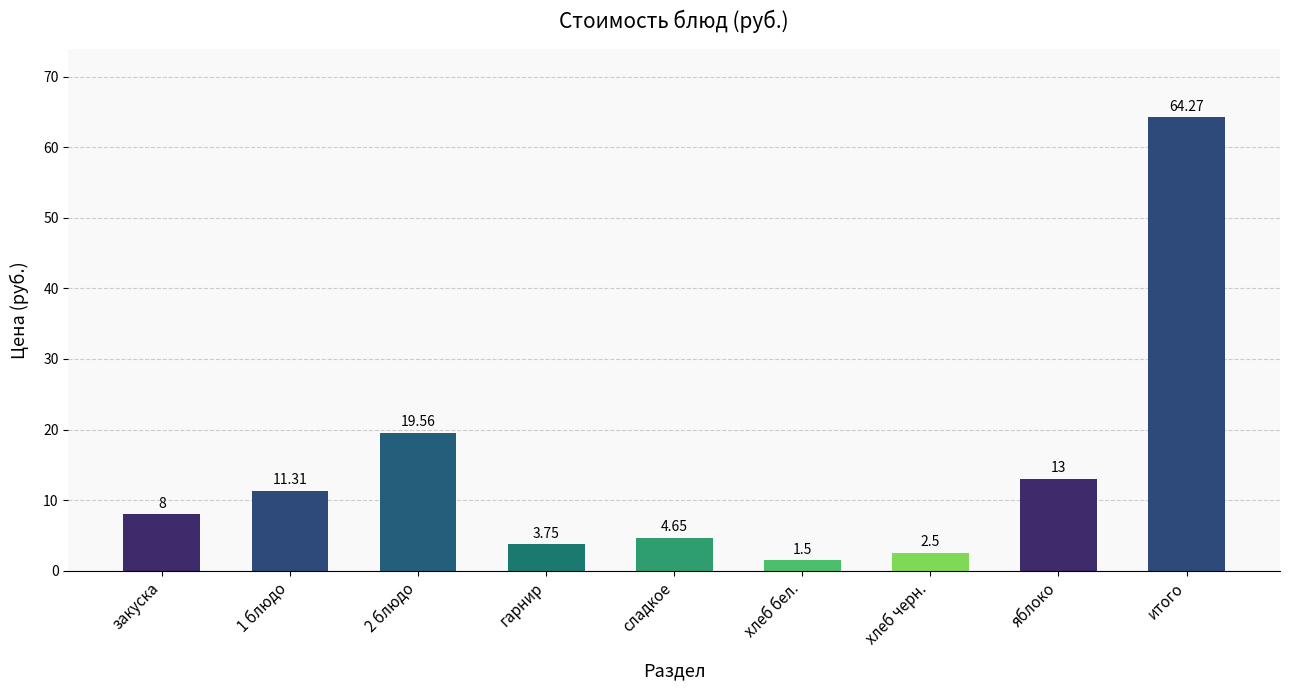

Which category has the highest value across all series?

итого